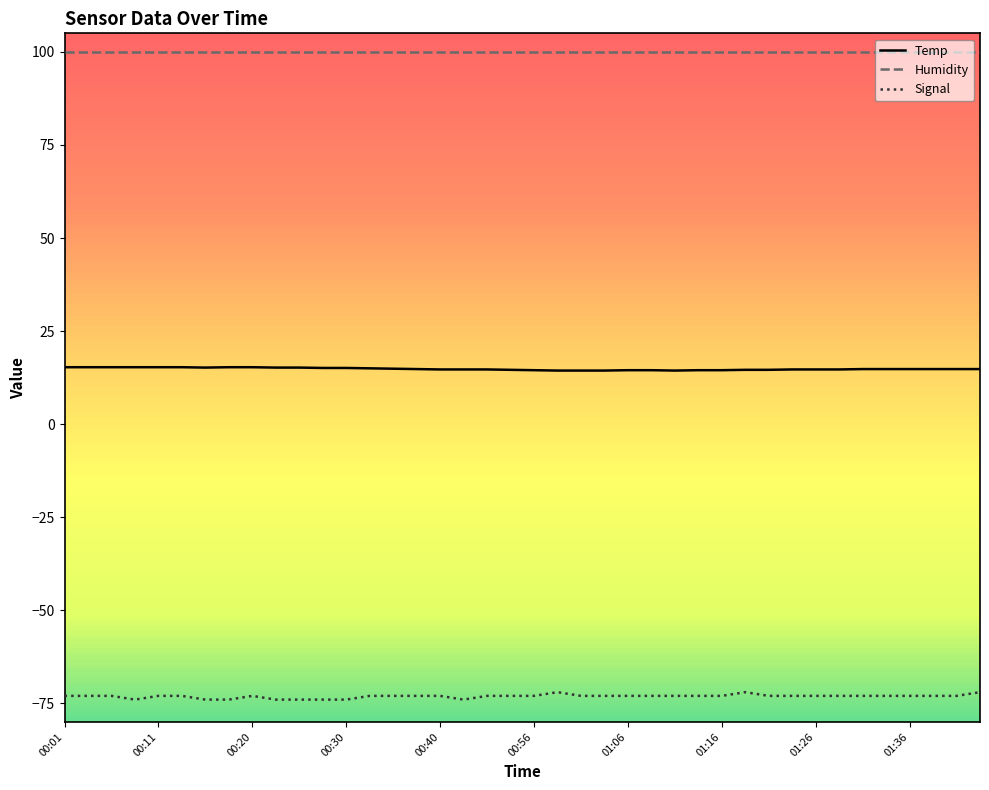

True or false: Signal and Temp intersect in this chart.

False